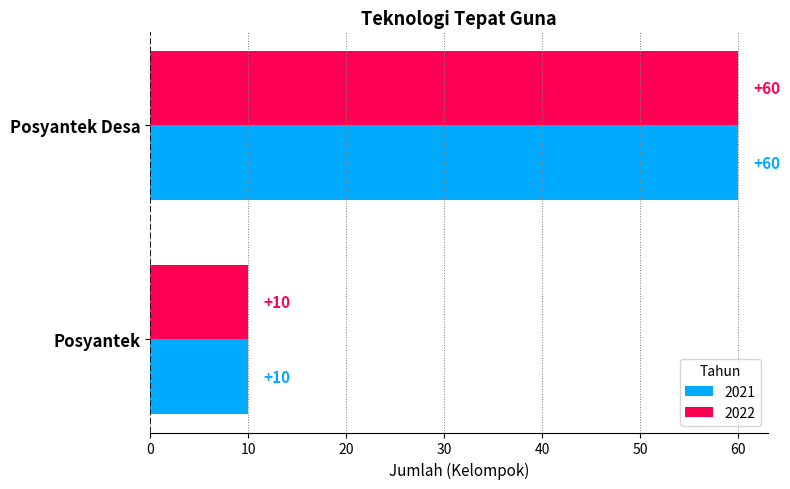

What are all the series names shown in the legend?

2021, 2022